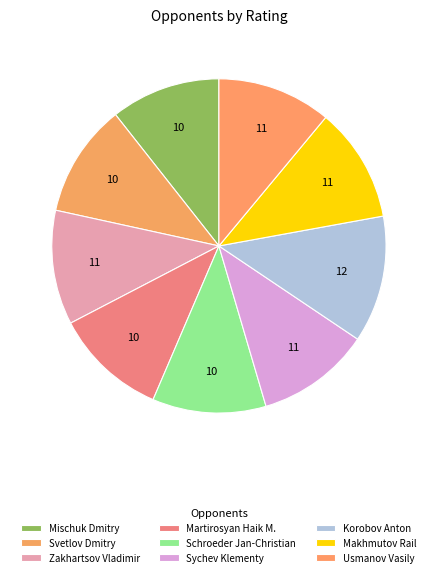

Rank the categories by value from highest to lowest.

Korobov Anton, Makhmutov Rail, Zakhartsov Vladimir, Sychev Klementy, Usmanov Vasily, Schroeder Jan-Christian, Svetlov Dmitry, Martirosyan Haik M., Mischuk Dmitry